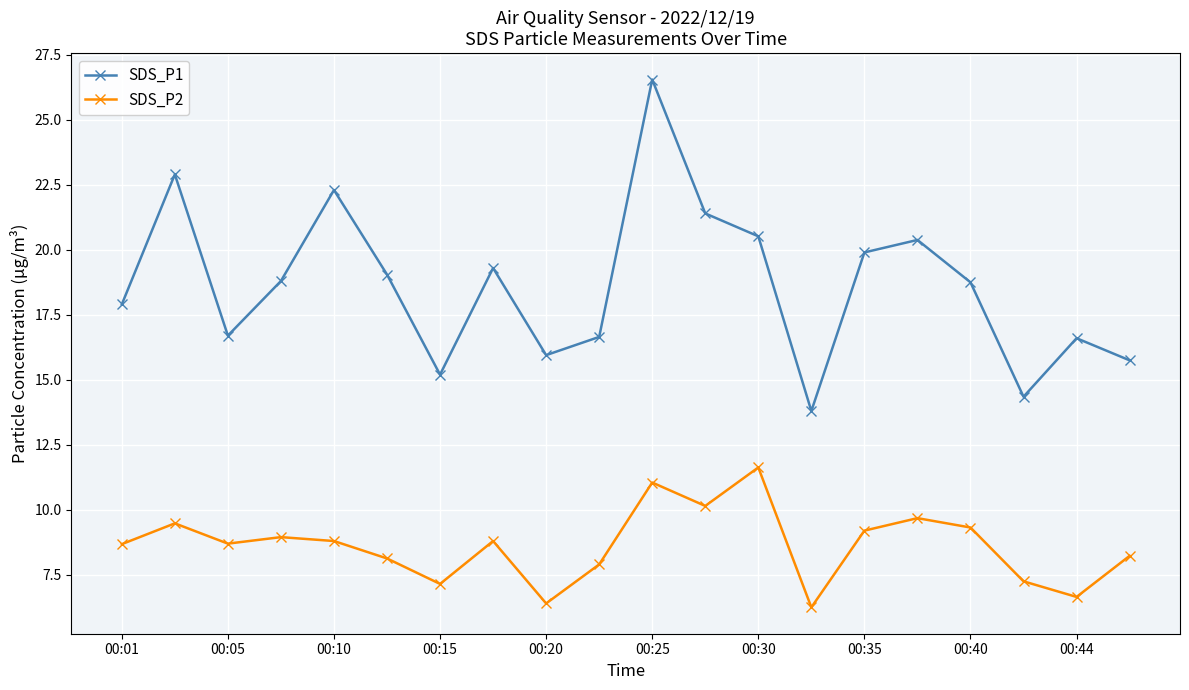

True or false: SDS_P2 has more than 2 interior local peaks.

True